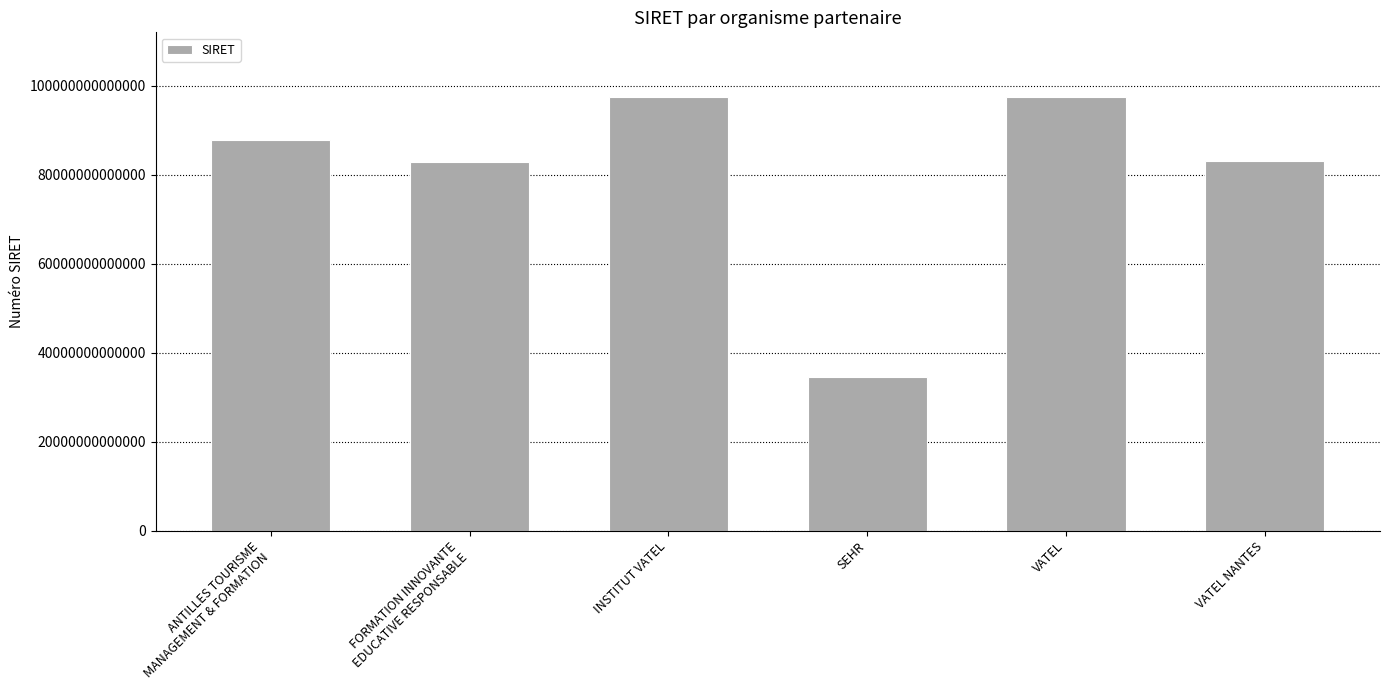

What is the label of the 4th bar from the right?

INSTITUT VATEL